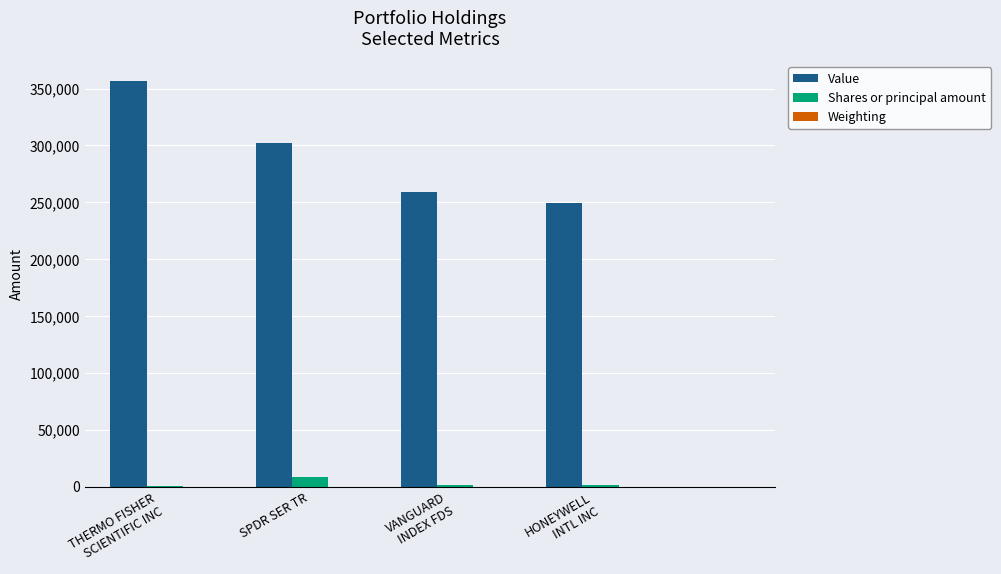

What is the maximum value shown in the chart?

356246.0